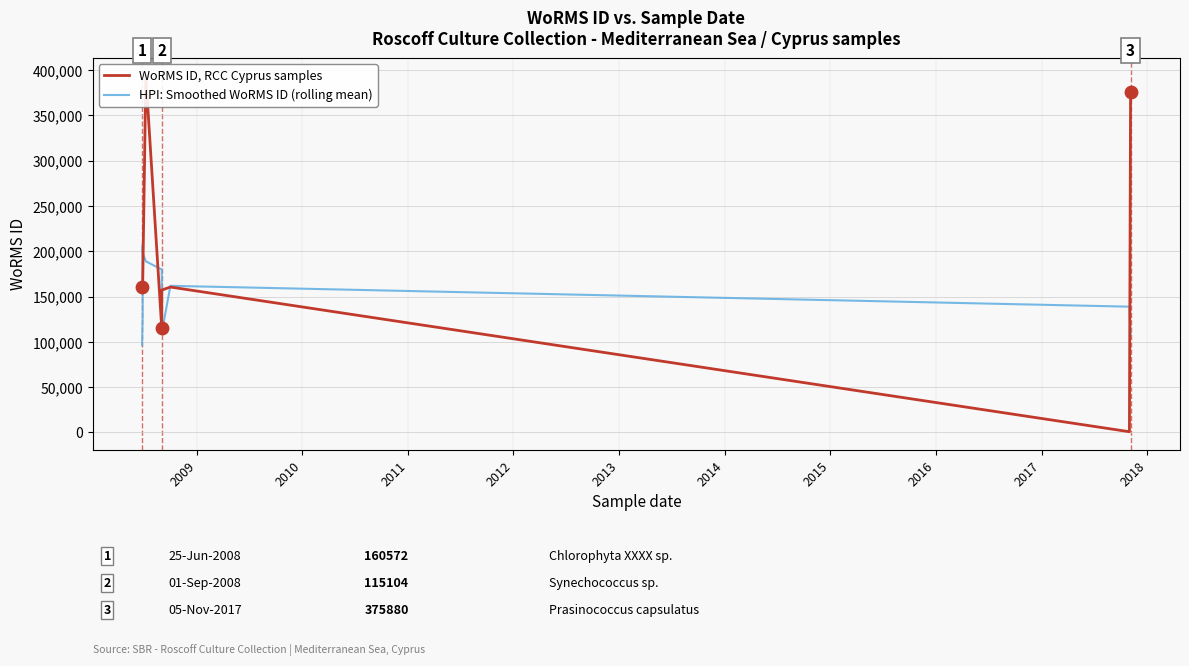

Which series contains the lowest Y value?

WoRMS ID, RCC Cyprus samples